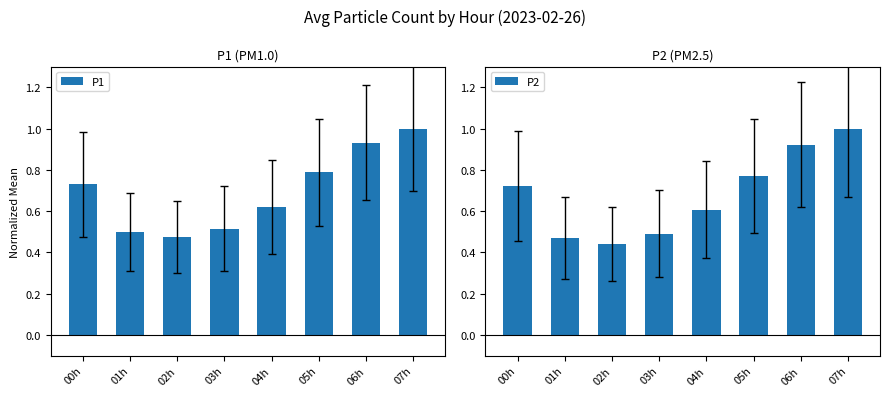

Count the number of data series in this chart.

2